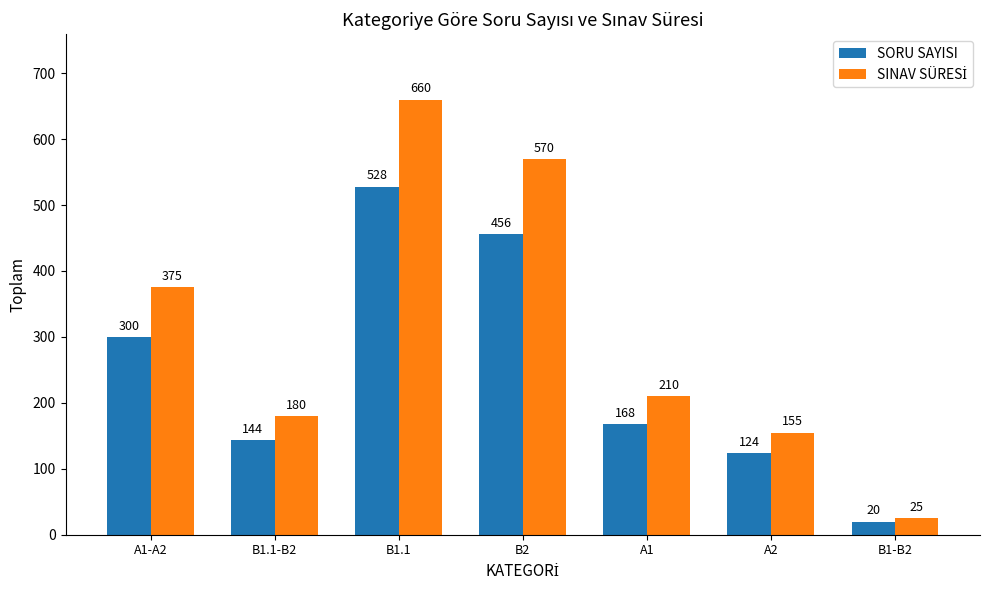

How many groups of bars are there?

7